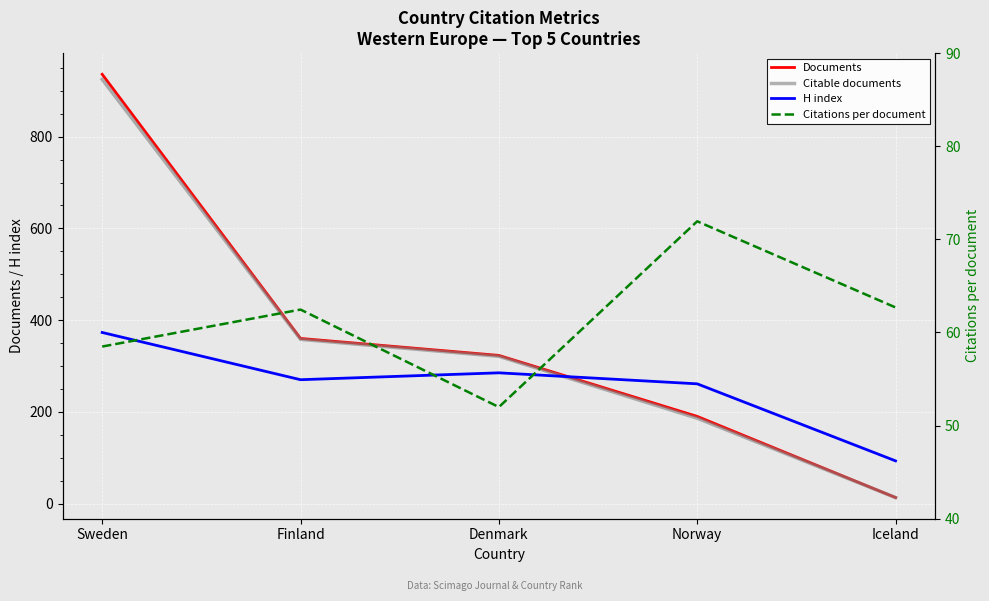

What is the label of the 1st point from the right?

Iceland